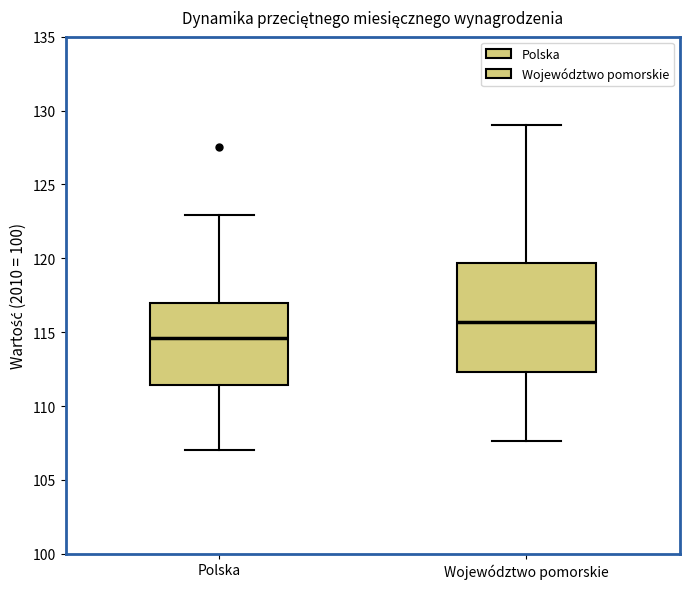

Where does the median line of the box for Województwo pomorskie sit on the y-axis? The values are not printed on the chart, so give them approximately, as read against the axis.

115.5